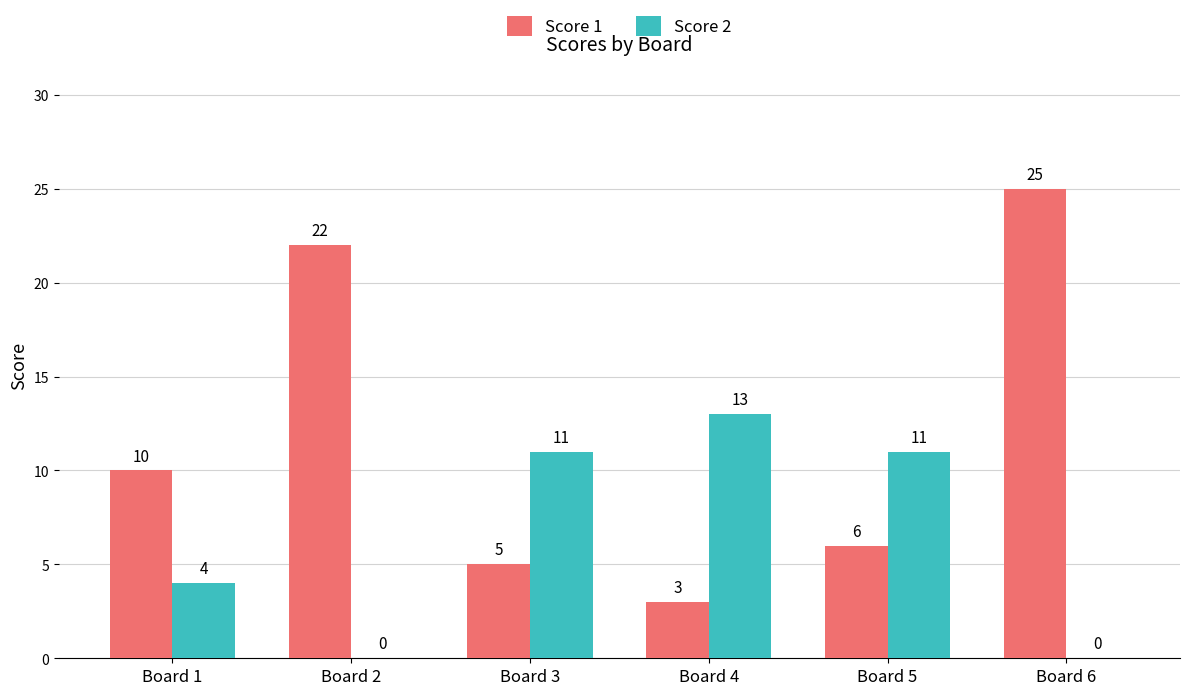

What are all the series names shown in the legend?

Score 1, Score 2